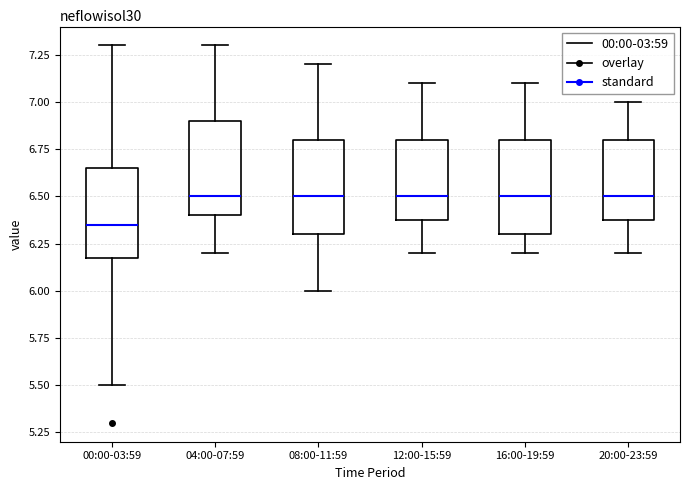

Reading left to right, transcribe this box plot: for each box, give where its median line is, the range the box spans, and where its two whiskers end, as read against the y-axis. The values are not printed on the chart, so give them approximately, as read against the axis.

00:00-03:59: median 6.35, box 6.20 to 6.65, whiskers 5.50 to 7.30
04:00-07:59: median 6.50, box 6.40 to 6.90, whiskers 6.20 to 7.30
08:00-11:59: median 6.50, box 6.30 to 6.80, whiskers 6.00 to 7.20
12:00-15:59: median 6.50, box 6.40 to 6.80, whiskers 6.20 to 7.10
16:00-19:59: median 6.50, box 6.30 to 6.80, whiskers 6.20 to 7.10
20:00-23:59: median 6.50, box 6.40 to 6.80, whiskers 6.20 to 7.00